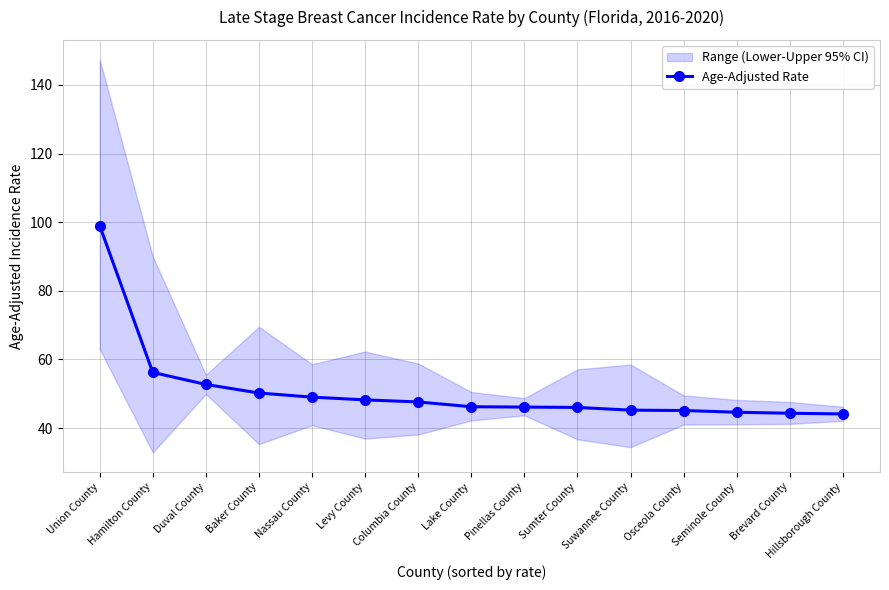

List the labels in order of value, smallest first.

Hillsborough County, Brevard County, Seminole County, Osceola County, Suwannee County, Sumter County, Pinellas County, Lake County, Columbia County, Levy County, Nassau County, Baker County, Duval County, Hamilton County, Union County